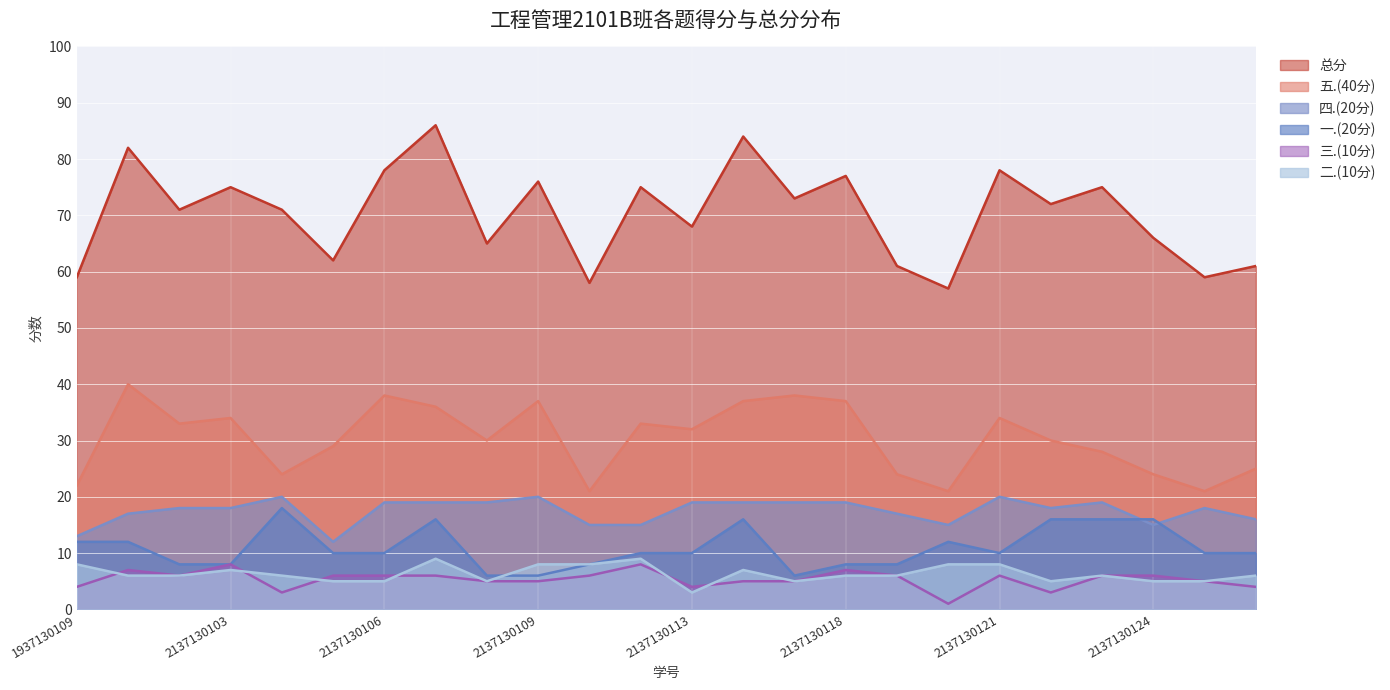

The value of 一.(20分) at 2137130118 is 2. True or false?

False